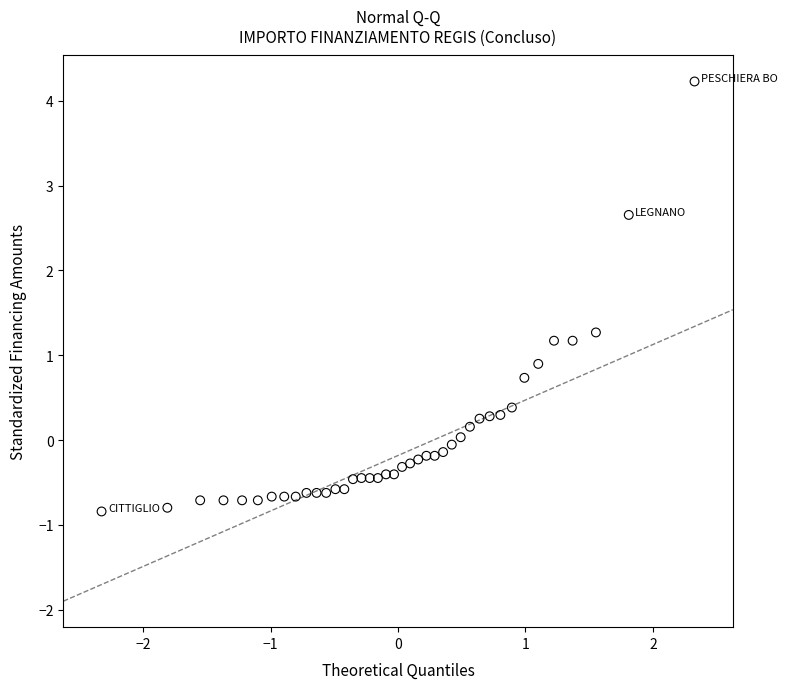

What is the range of Y values (max minus min)?

5.1